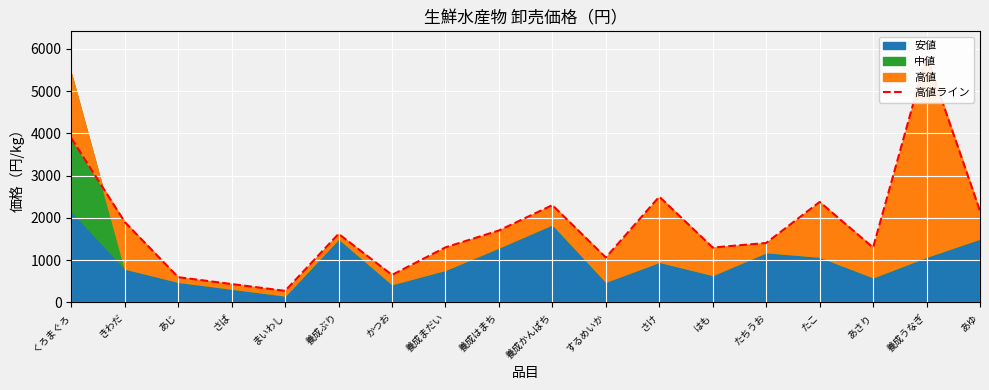

Where is the first local maximum?

養成ぶり